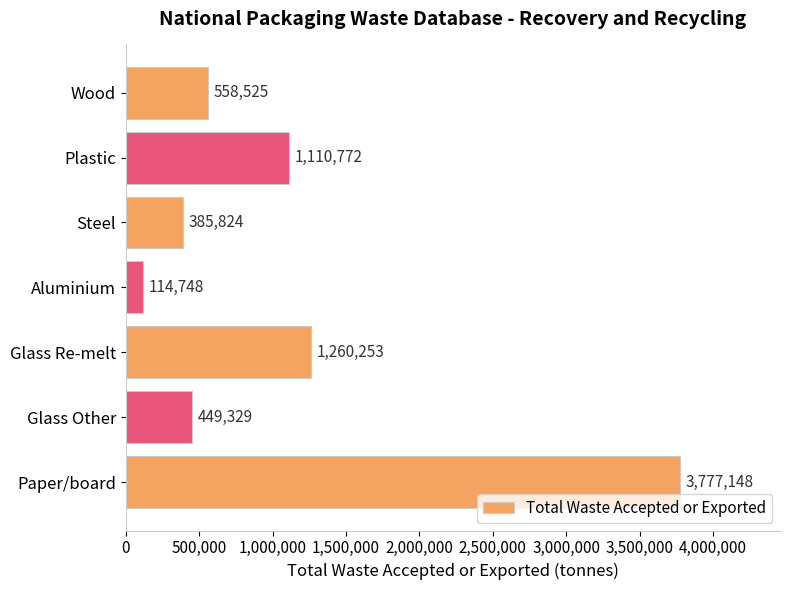

Count the number of categories in the chart.

7